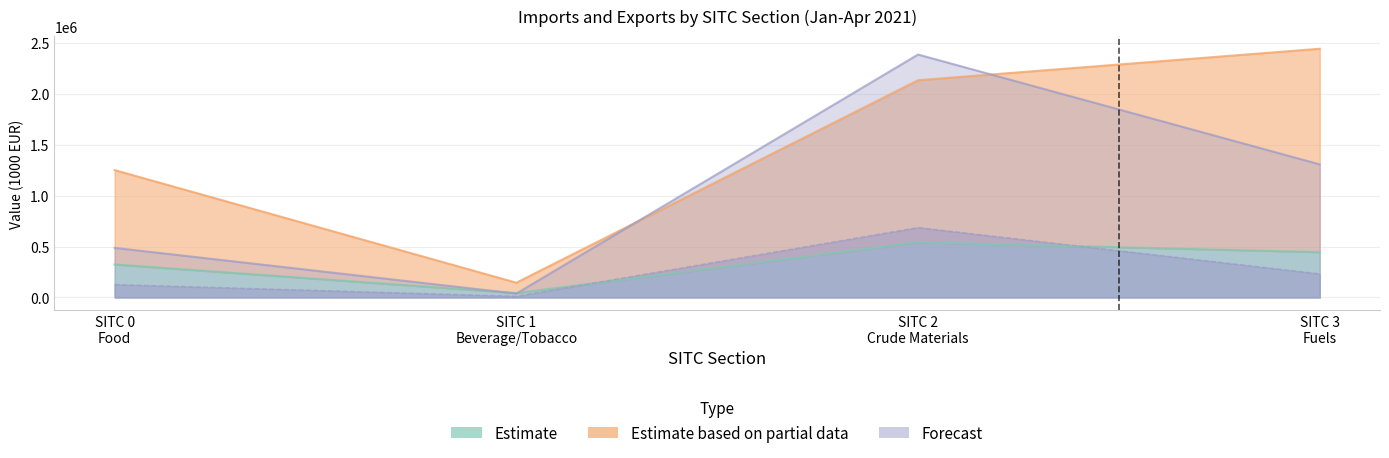

Reading left to right, extract all data points from this chart.

Imports April (Estimate): 0=323733	1=43002	2=541434	3=444323	4=0	5=0	6=0	7=0	8=0	9=0
Imports Jan-Apr (Estimate based on partial data): 0=1249797	1=144903	2=2131499	3=2440499	4=0	5=0	6=0	7=0	8=0	9=0
Exports April (Forecast): 0=126630	1=11594	2=686011	3=231408	4=0	5=0	6=0	7=0	8=0	9=0
Exports Jan-Apr (Forecast upper): 0=486806	1=38446	2=2383652	3=1305993	4=0	5=0	6=0	7=0	8=0	9=0